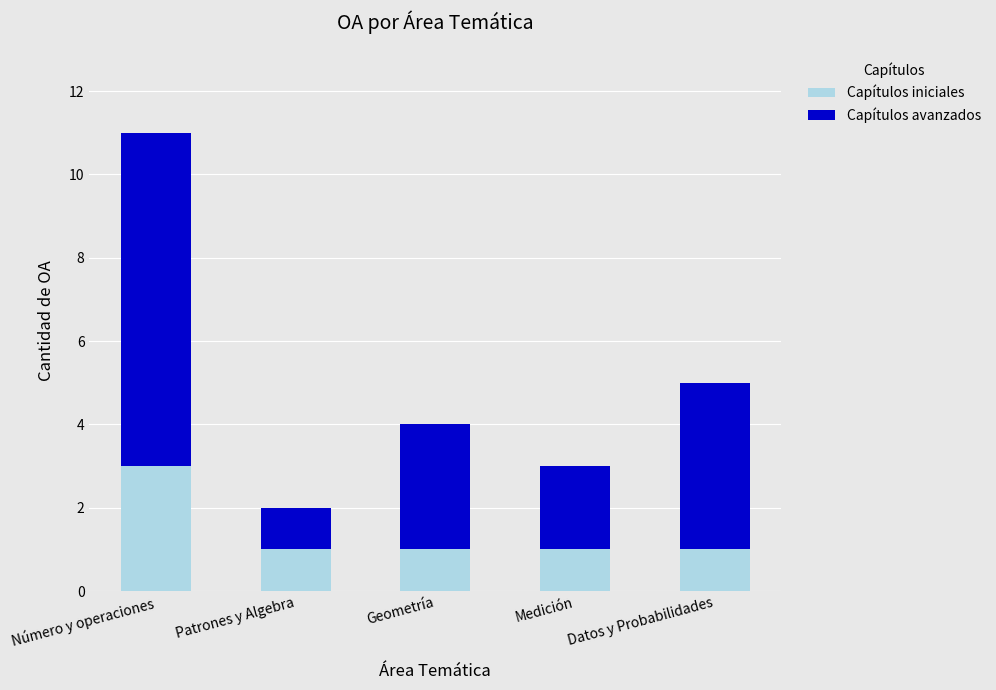

What is the maximum value for Capítulos iniciales?

3